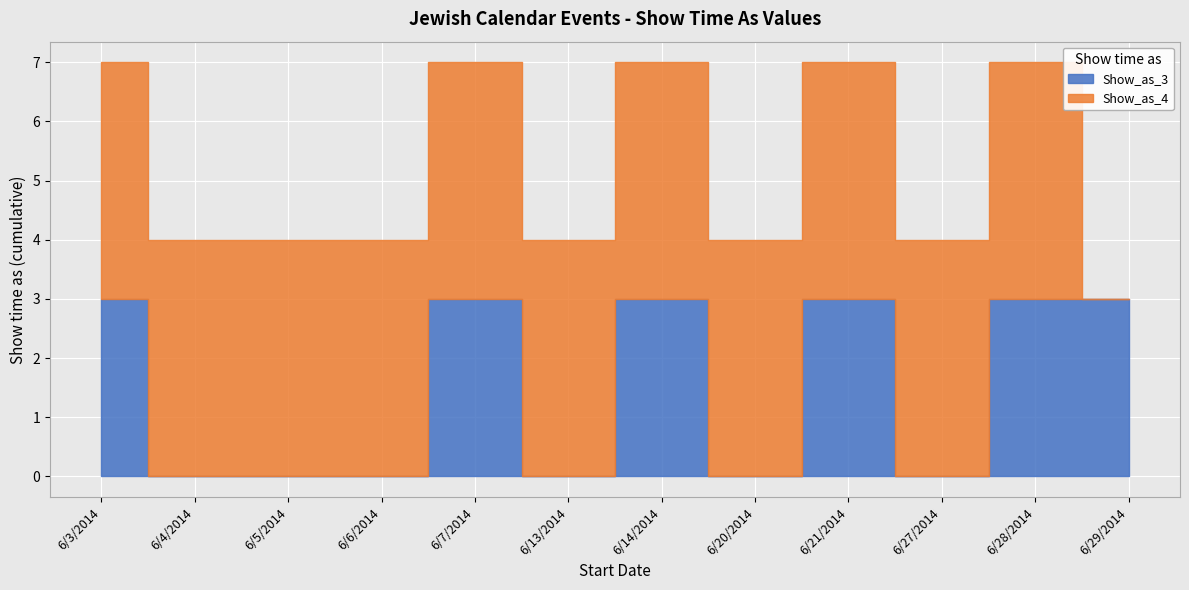

What is the difference between the highest and lowest values at 6/27/2014?

4